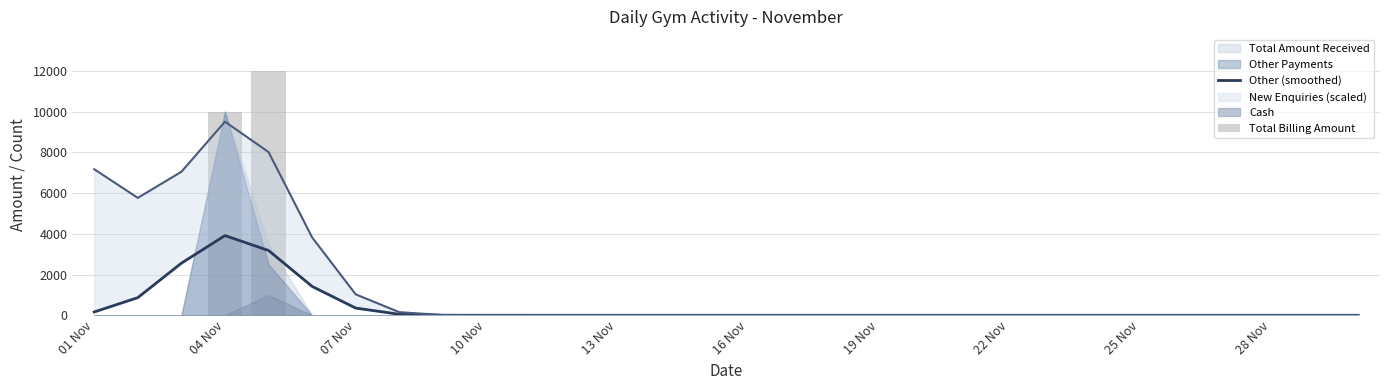

Reading right to left, extract all data points from this chart.

Other (smoothed): 0.0	0.0	0.0	0.0	0.0	0.0	0.0	0.0	0.0	0.0	0.0	0.0	0.0	0.0	0.0	0.0	0.0	0.0	0.0	0.0	0.1	3.8	49.4	353.3	1416.3	3180.4	3911.8	2556.5	866.1	162.3
Total Billing Amount: 0.0	0.0	0.0	0.0	0.0	0.0	0.0	0.0	0.0	0.0	0.0	0.0	0.0	0.0	0.0	0.0	0.0	0.0	0.0	0.0	0.0	0.0	0.0	0.0	0.0	12000.0	10000.0	0.0	0.0	0.0